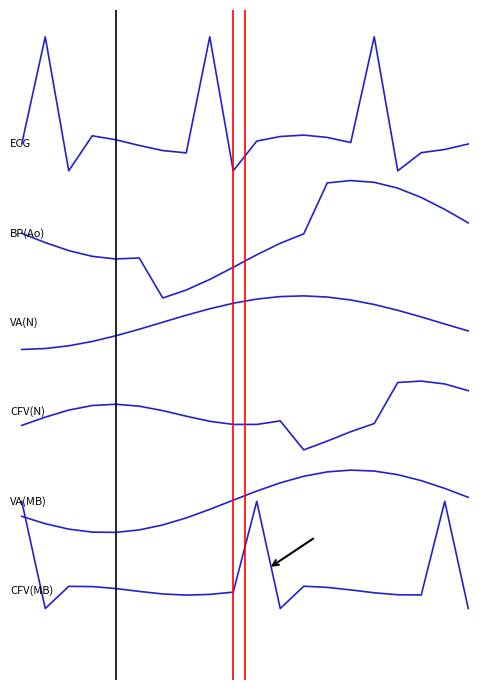

True or false: CFV(N) has a value of 2.0 at 5.0.

True